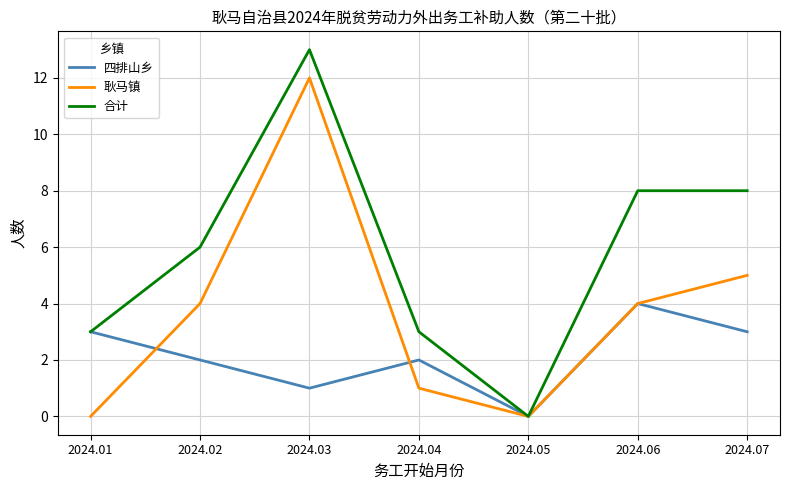

What is the highest value of the 合计 series?

13